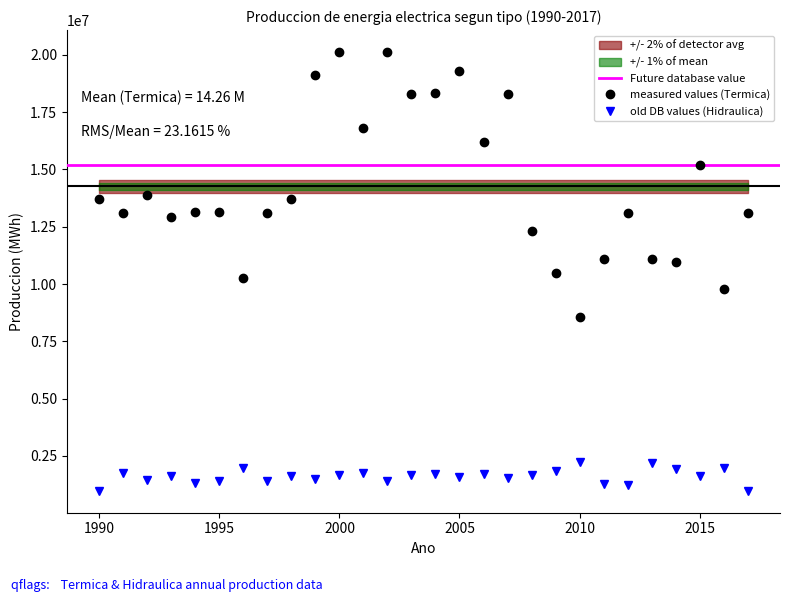

What is the difference between the maximum and minimum values in the Termica series?

11571699